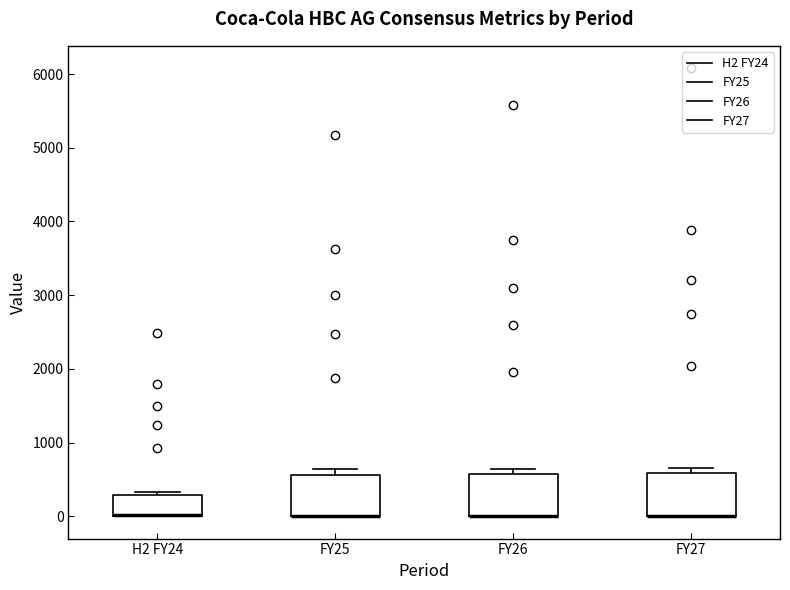

Reading left to right, transcribe this box plot: for each box, give where its median line is, the range the box spans, and where its two whiskers end, as read against the y-axis. The values are not printed on the chart, so give them approximately, as read against the axis.

H2 FY24: median 0 (drawn on the box's lower edge), box 0 to 300, whiskers 0 to 300 (just above the box's upper edge)
FY25: median 0 (drawn on the box's lower edge), box 0 to 600, whiskers 0 to 600 (just above the box's upper edge)
FY26: median 0 (drawn on the box's lower edge), box 0 to 600, whiskers 0 to 600 (just above the box's upper edge)
FY27: median 0 (drawn on the box's lower edge), box 0 to 600, whiskers 0 to 700